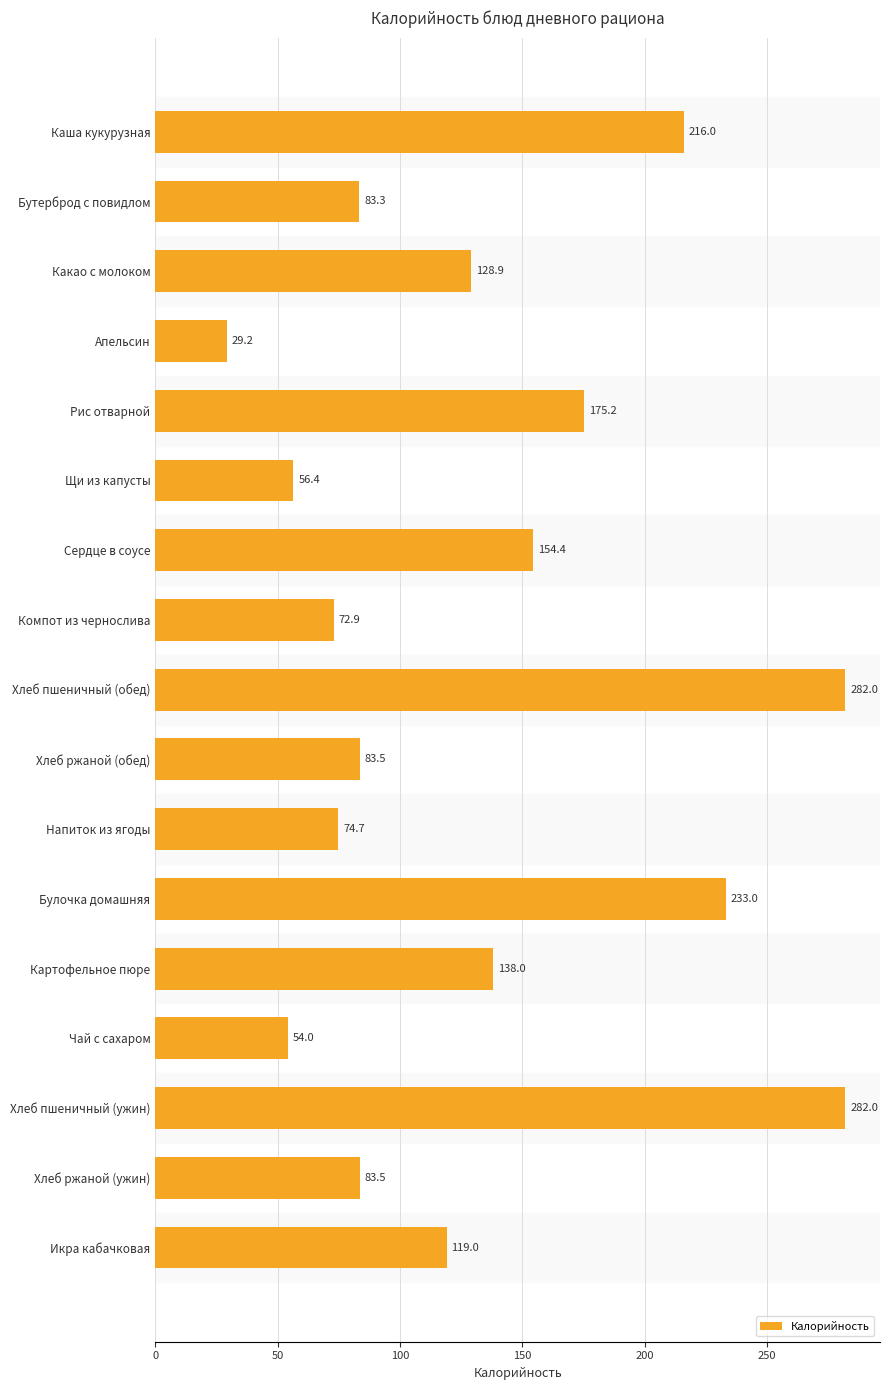

Between Рис отварной and Сердце в соусе, which is larger?

Рис отварной